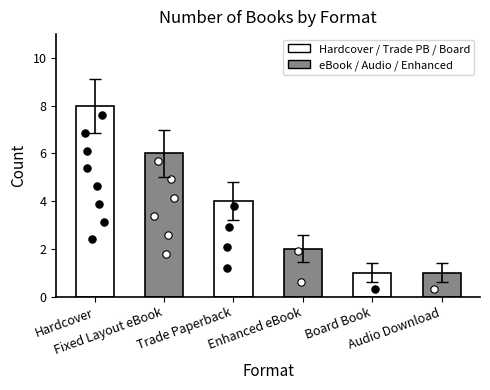

Which has a higher value, Audio Download or Board Book?

Audio Download